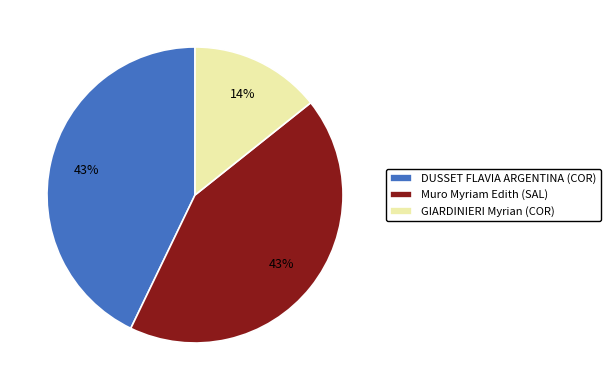

What percentage is the GIARDINIERI Myrian (COR) slice, to the nearest percent?

14%